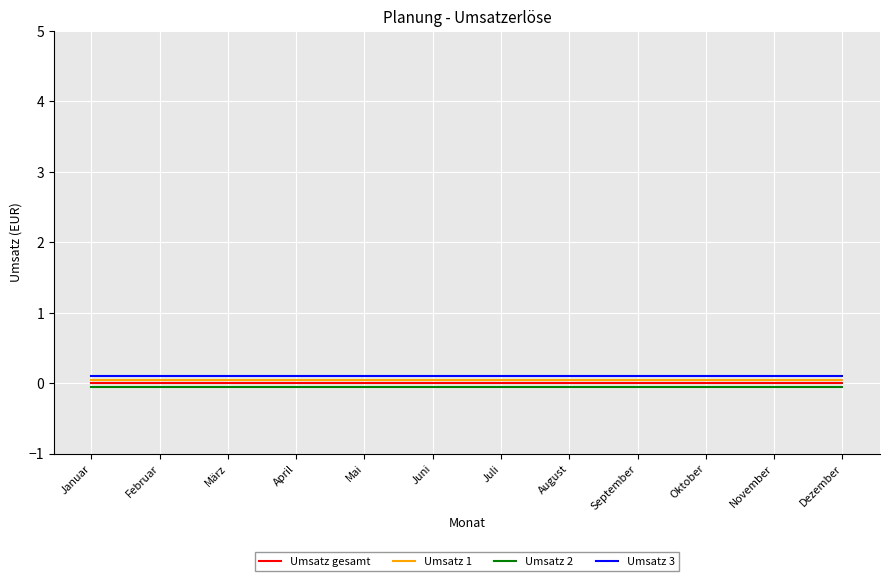

At which label does Umsatz gesamt reach its peak?

Januar